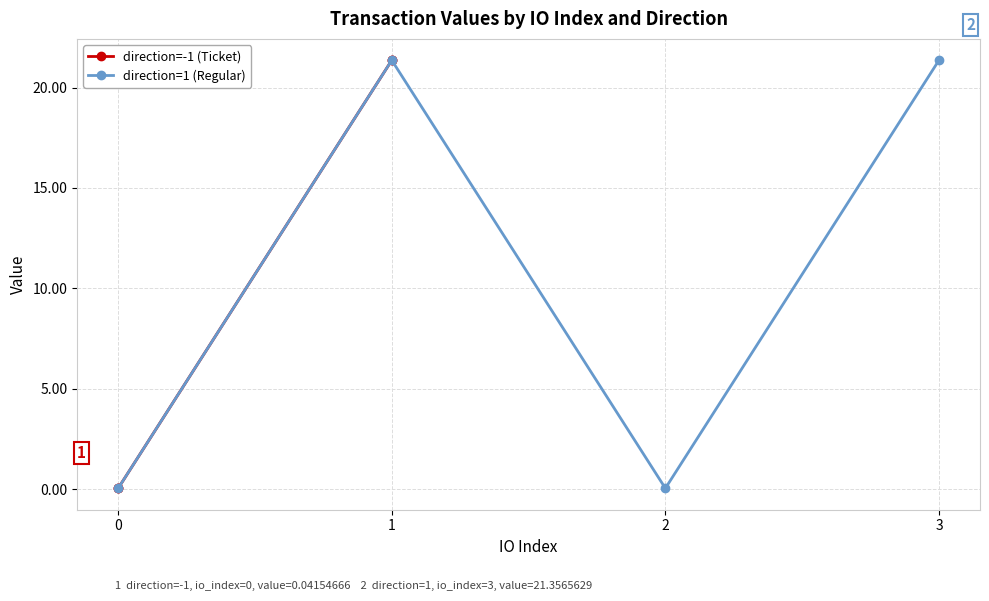

What is the maximum value for direction=1 (Regular)?

21.4